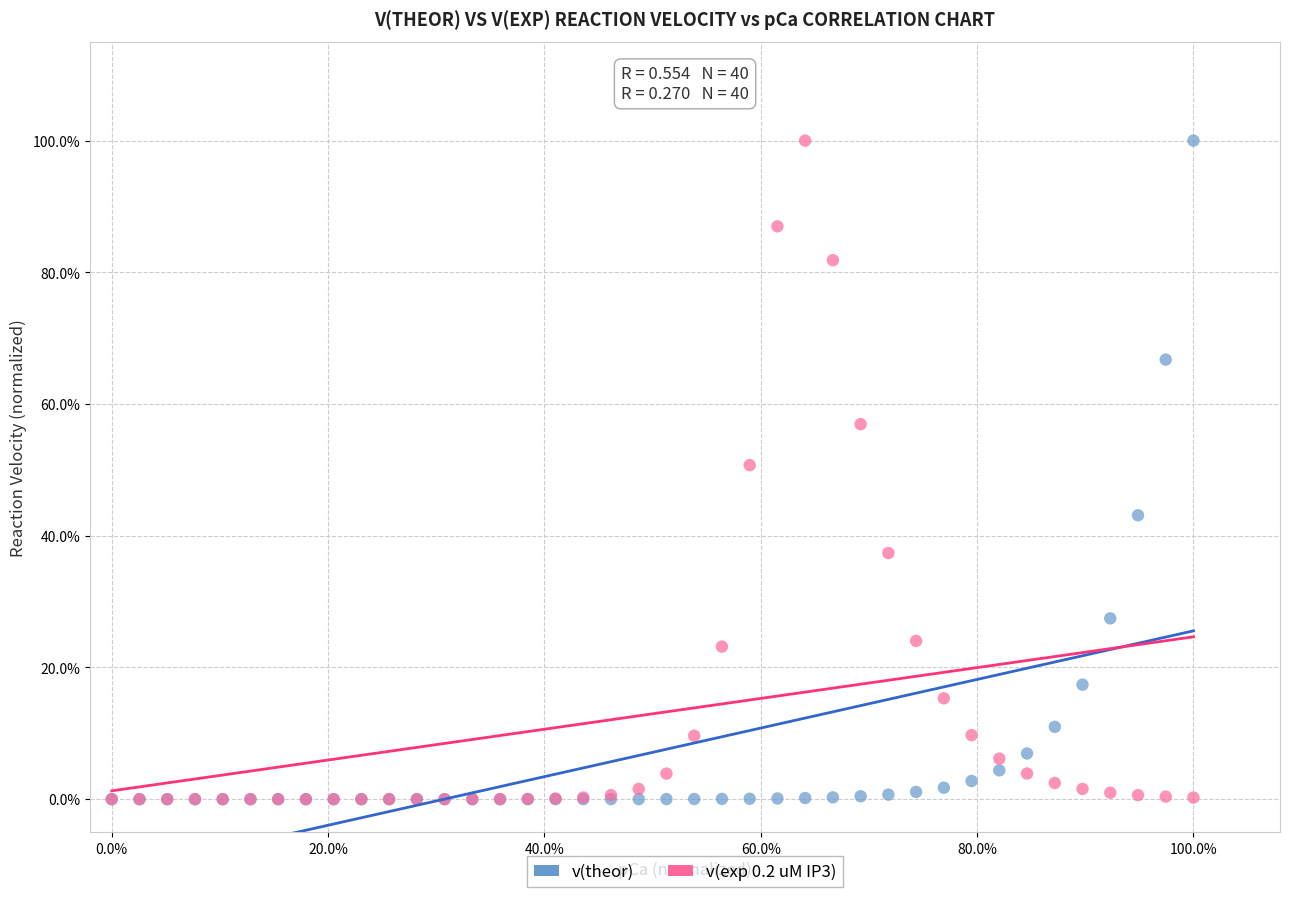

What are all the series names shown in the legend?

v(theor), v(exp 0.2 uM IP3)